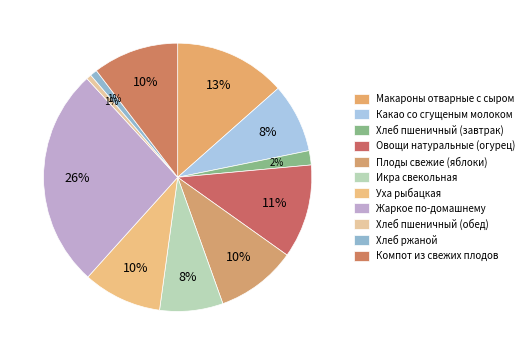

How many slices are in this pie chart?

11